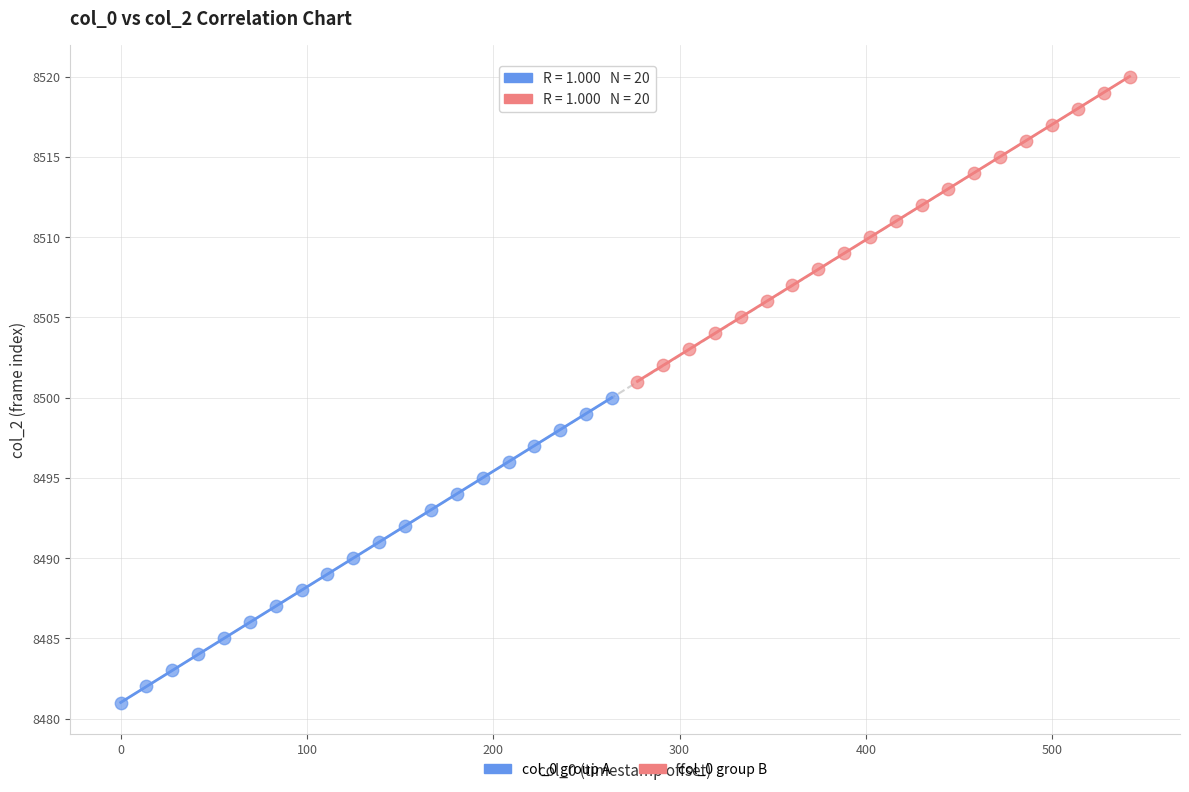

Which series contains the highest Y value?

col_0 group B